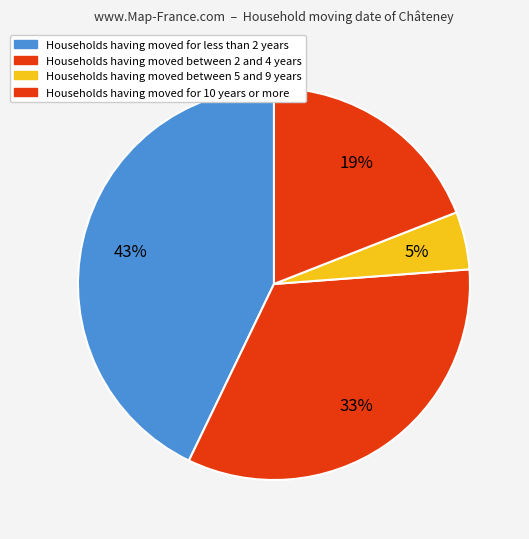

Which category has the smallest portion of the pie?

5